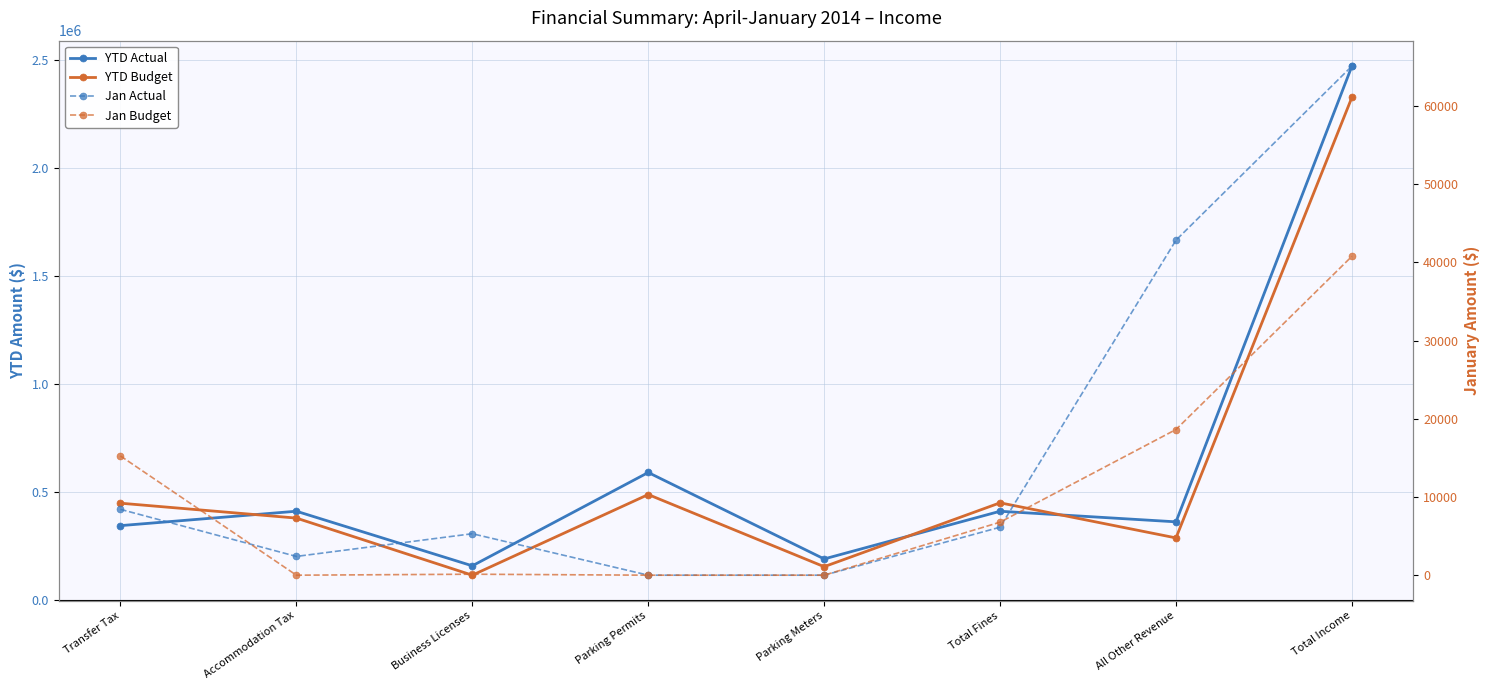

How many lines are shown in the chart?

4